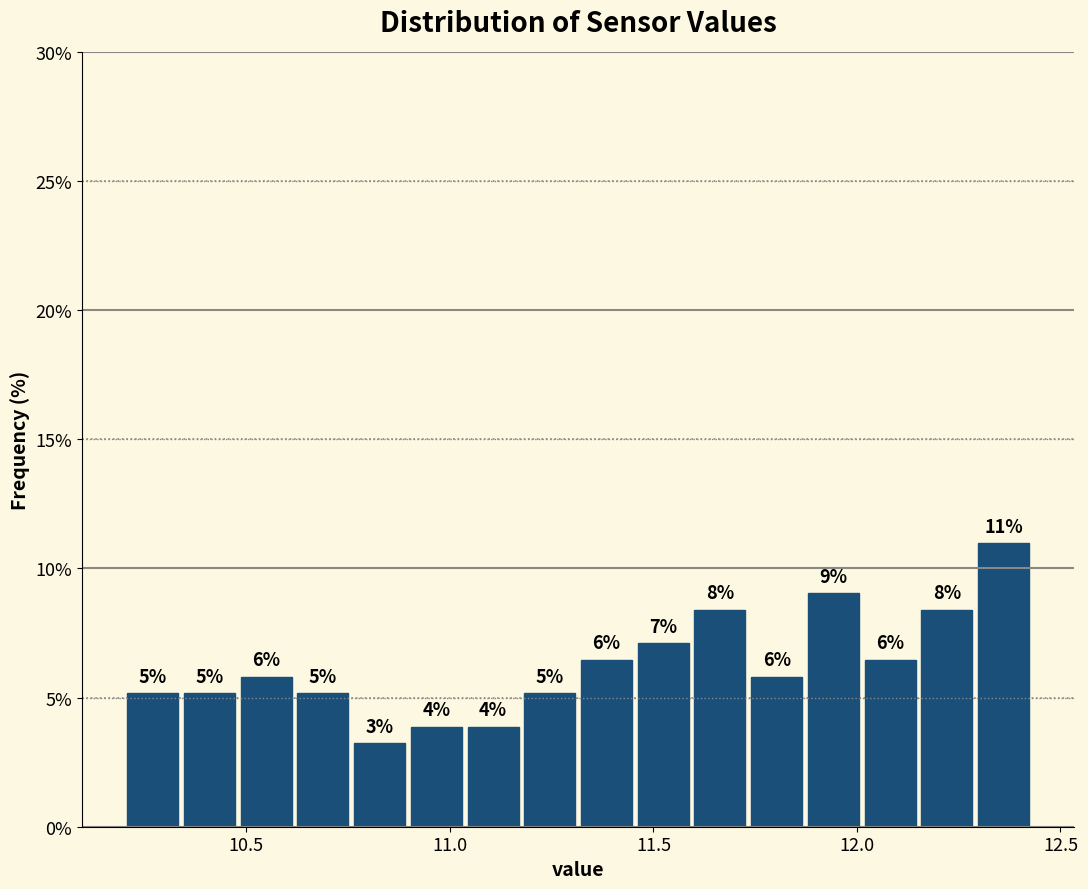

Around what value on the x-axis is the tallest bar? Give the approximate position of its centre, as read against the axis.

12.35